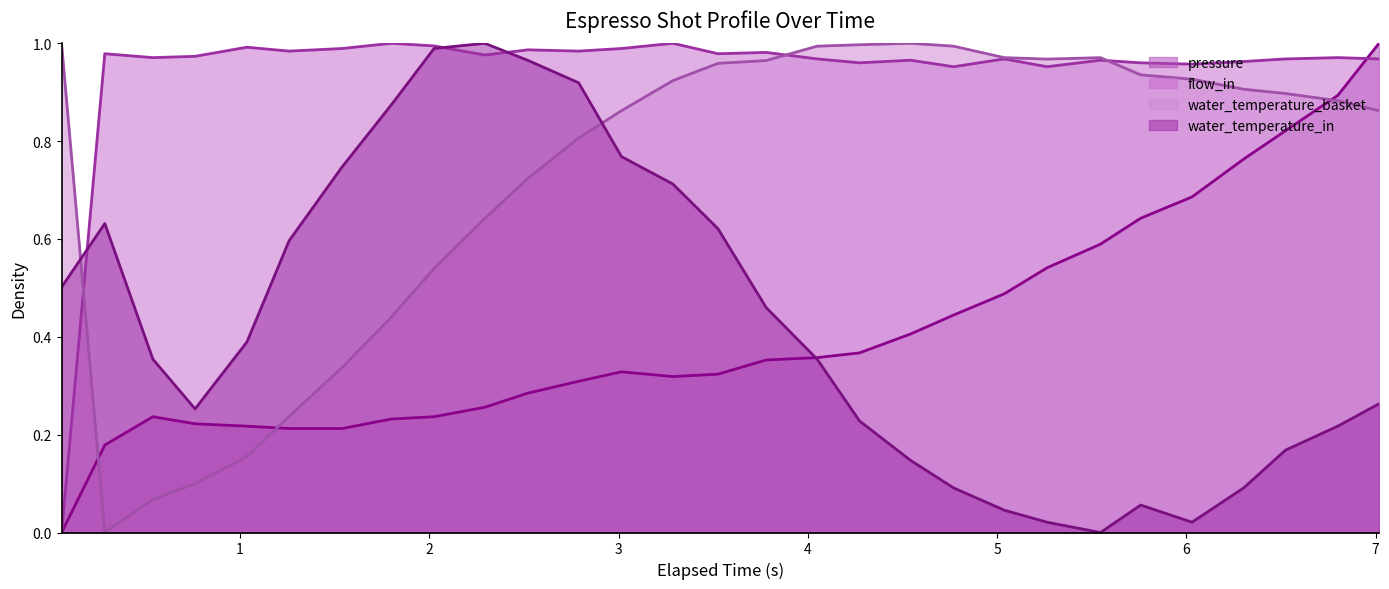

After their last crossing, which series has the higher values: water_temperature_in or flow_in?

flow_in